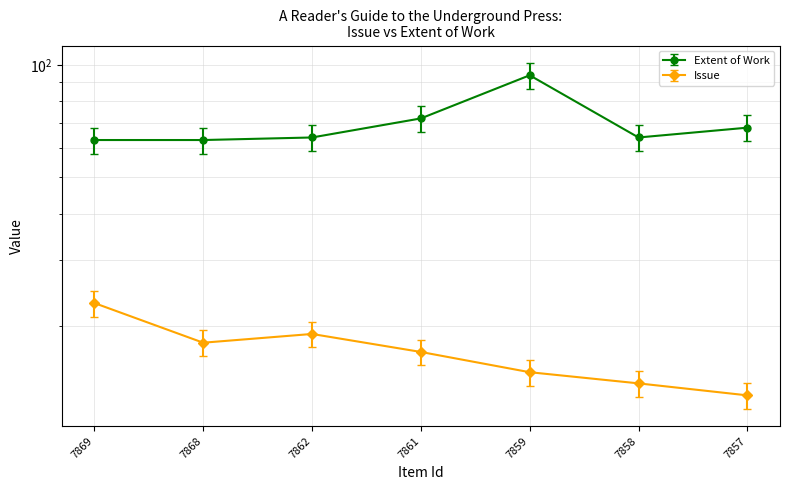

True or false: Extent of Work and Issue cross at least once.

False